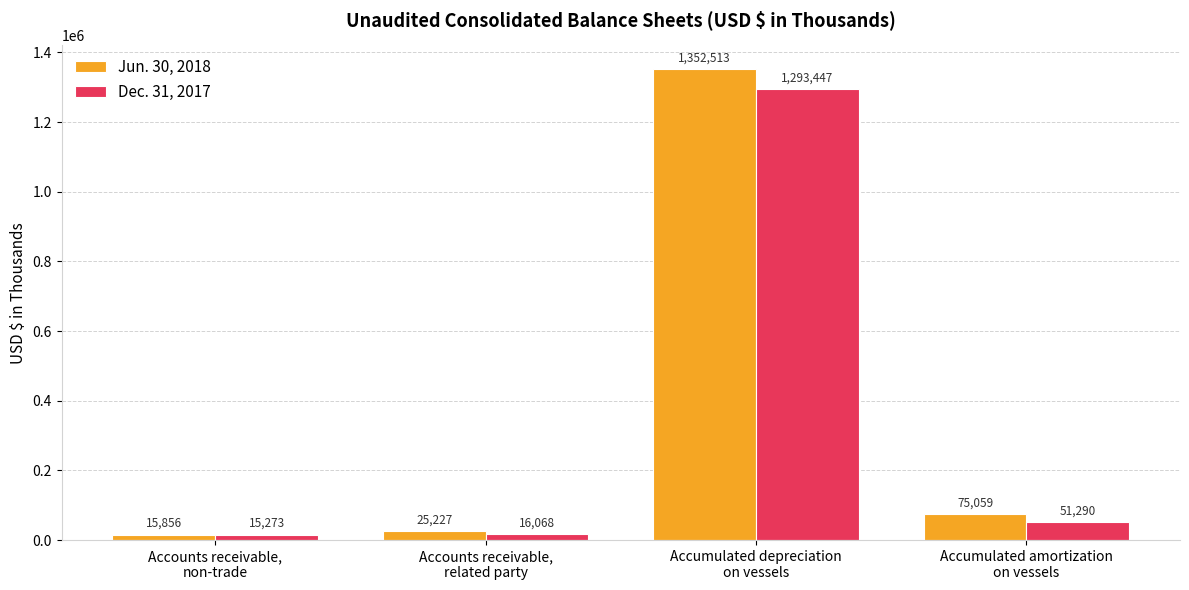

Reading left to right, what are all the values shown in this chart?

Jun. 30, 2018: Accounts receivable,
non-trade=15856	Accounts receivable,
related party=25227	Accumulated depreciation
on vessels=1352513	Accumulated amortization
on vessels=75059
Dec. 31, 2017: Accounts receivable,
non-trade=15273	Accounts receivable,
related party=16068	Accumulated depreciation
on vessels=1293447	Accumulated amortization
on vessels=51290